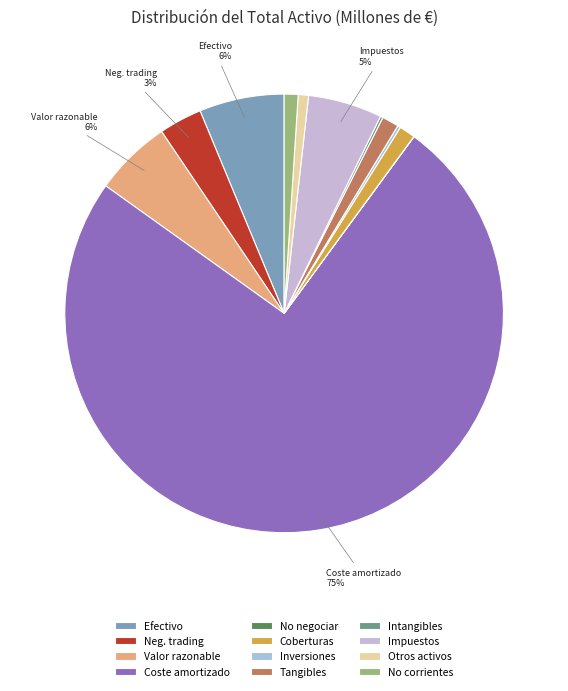

Between No corrientes and Neg. trading, which is larger?

Neg. trading